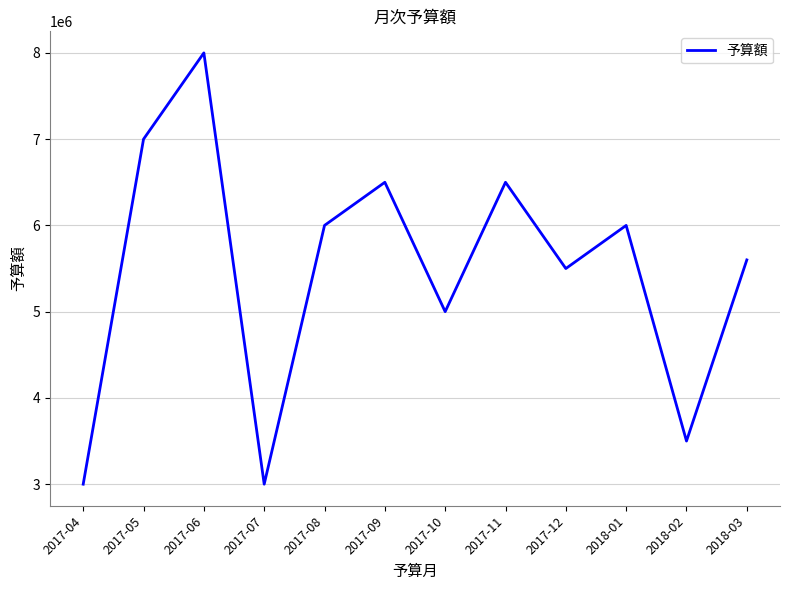

What is the difference between the second highest and second lowest values?

4000000